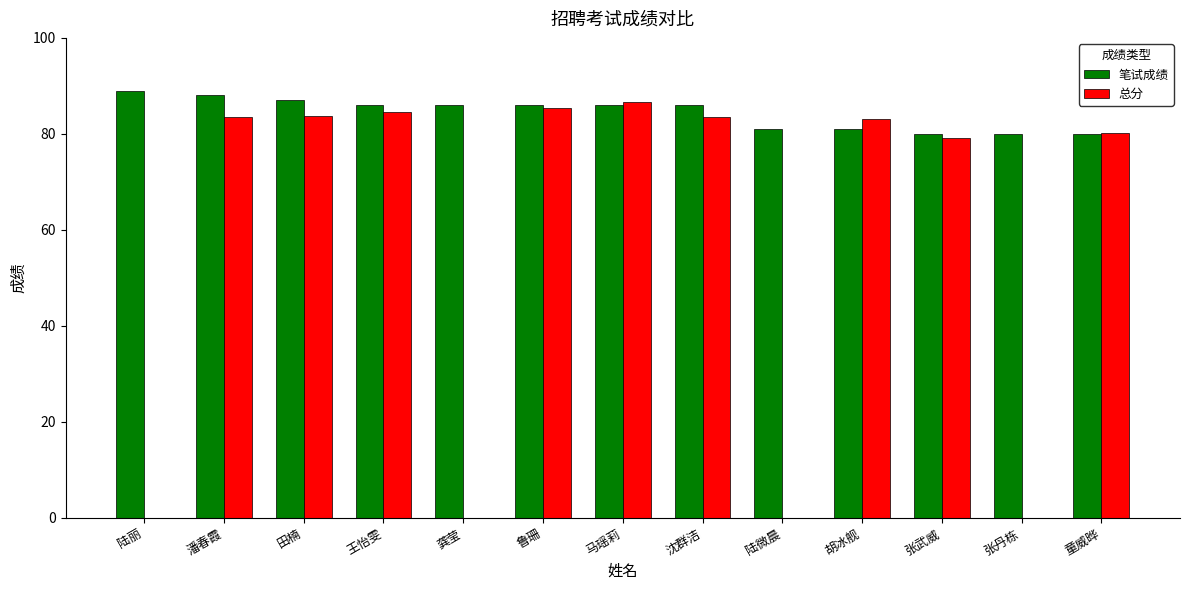

What is the greatest value displayed?

89.0